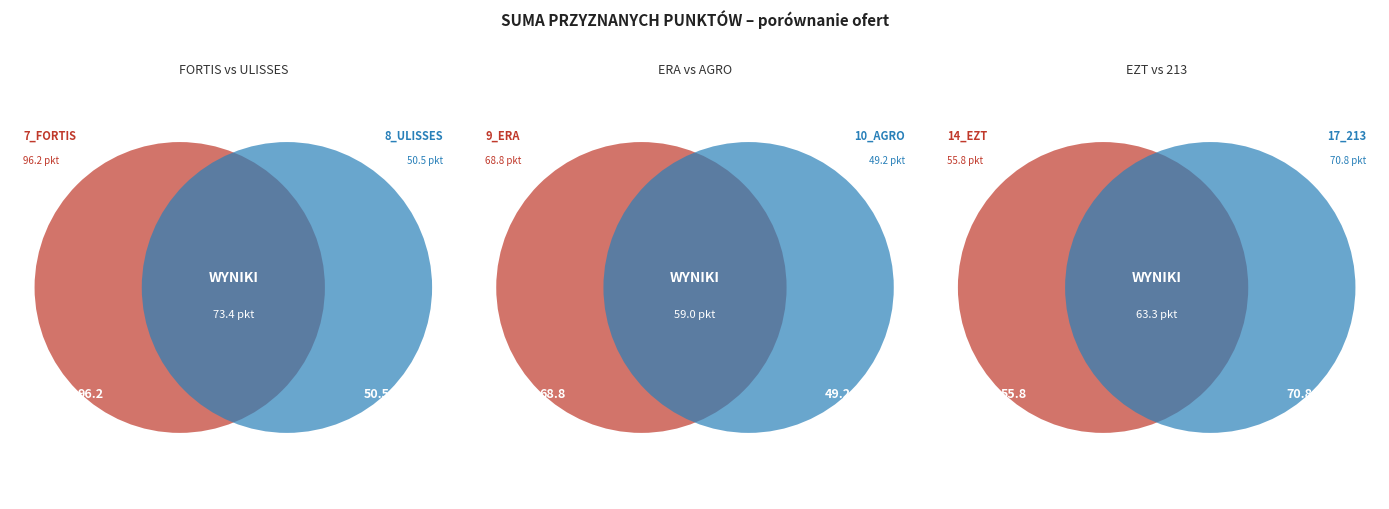

To the nearest percent, what is the difference between the 9_ERA and 17_213 slice percentages?

1%